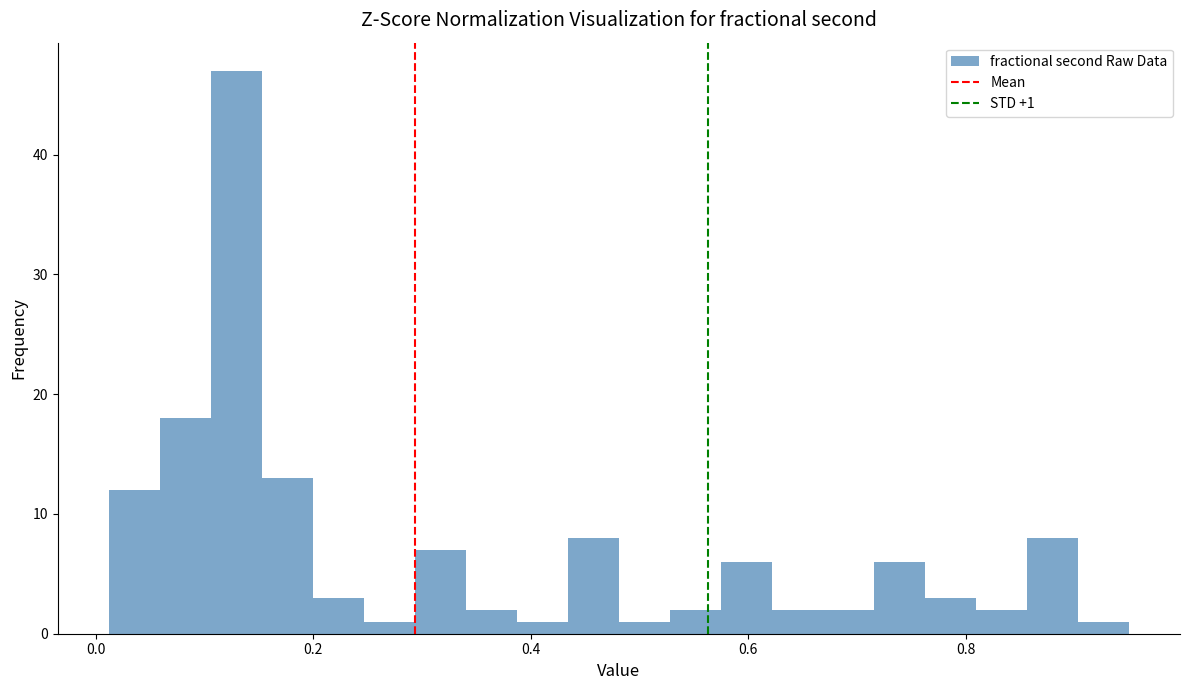

Read against the x-axis, roughly where is the centre of the tallest bar?

0.12